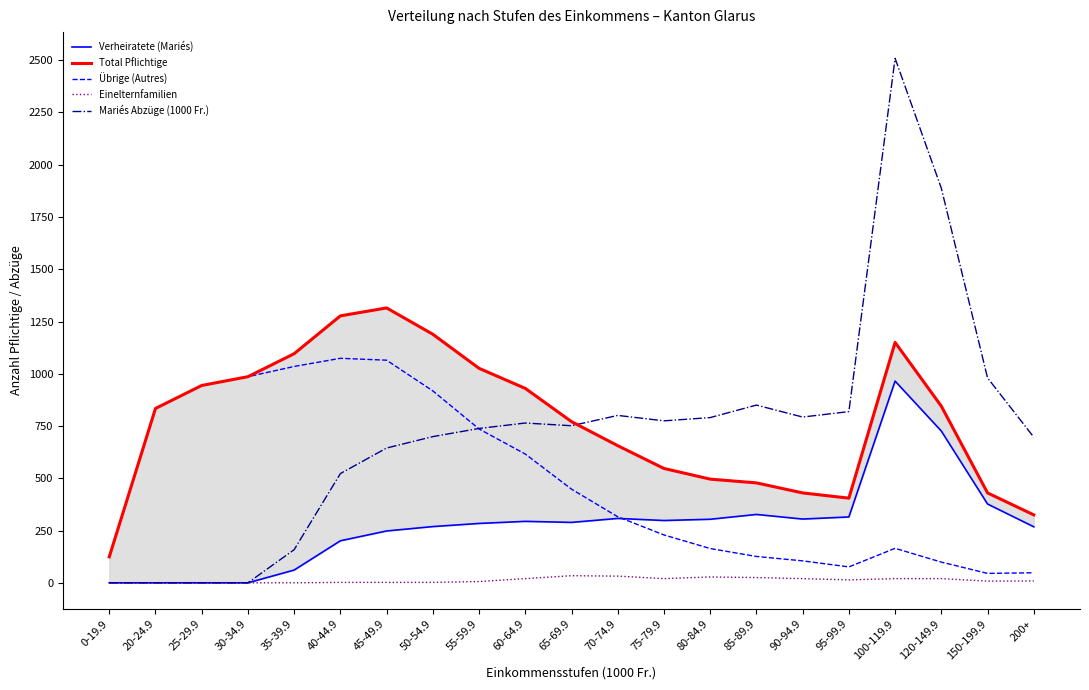

Is it true that Verheiratete (Mariés) equals 387.0 at 45-49.9?

False